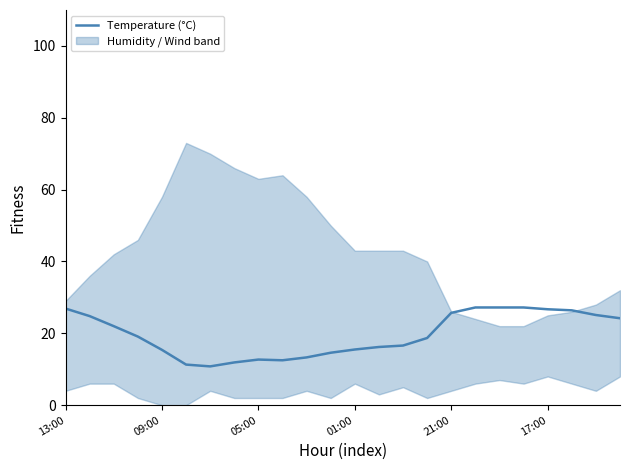

What is the minimum value for Temperature (°C)?

10.8